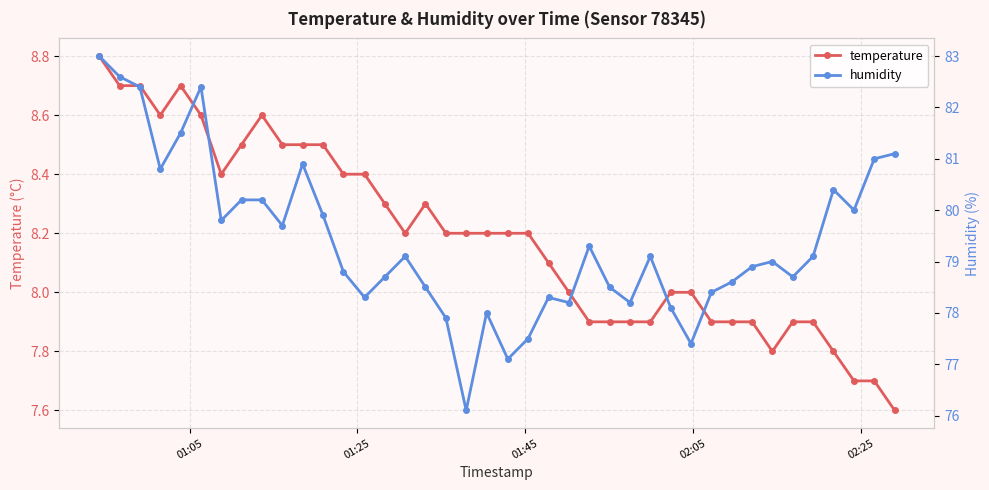

How many lines are shown in the chart?

2